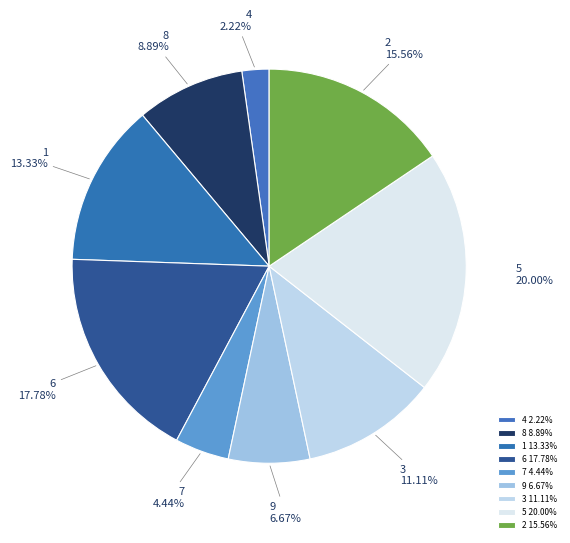

Is there any slice that represents more than half of the pie?

No